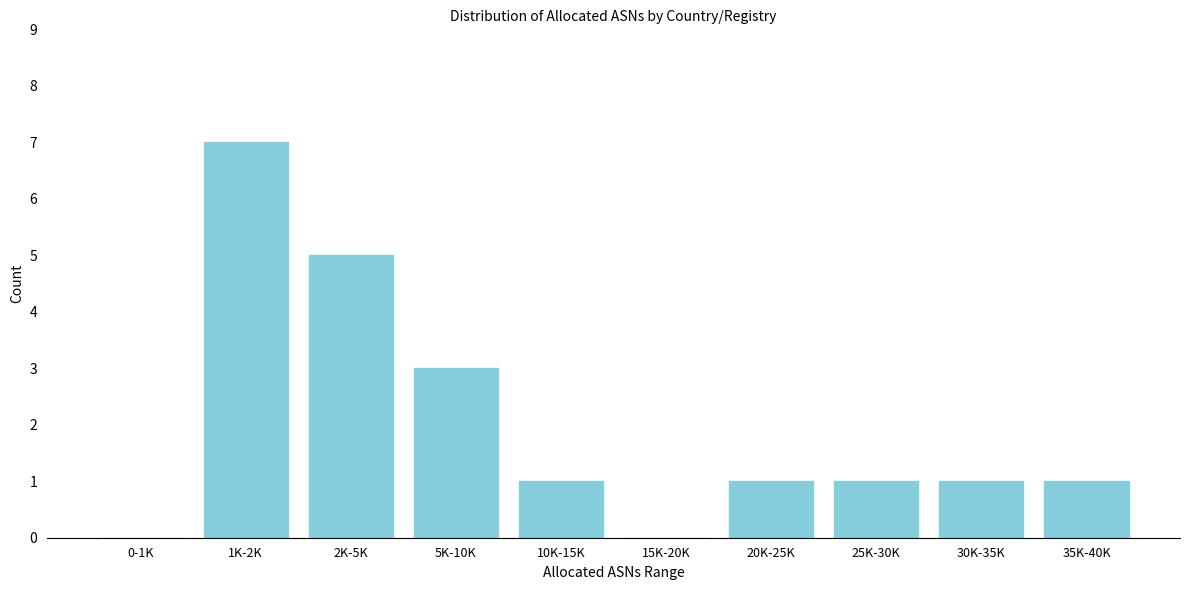

Reading right to left, what are all the values shown in this chart?

35K-40K=1	30K-35K=1	25K-30K=1	20K-25K=1	15K-20K=0	10K-15K=1	5K-10K=3	2K-5K=5	1K-2K=7	0-1K=0